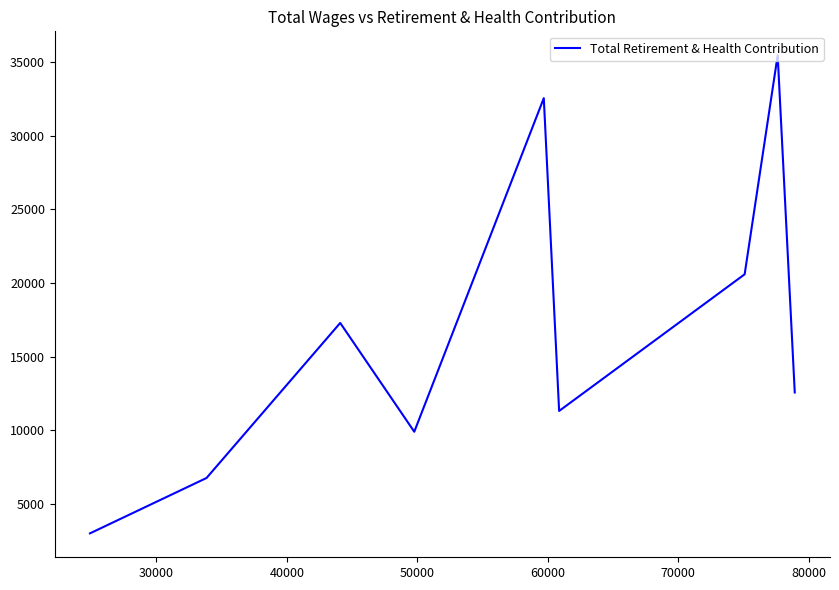

What is the difference between the second highest and minimum values?

29587